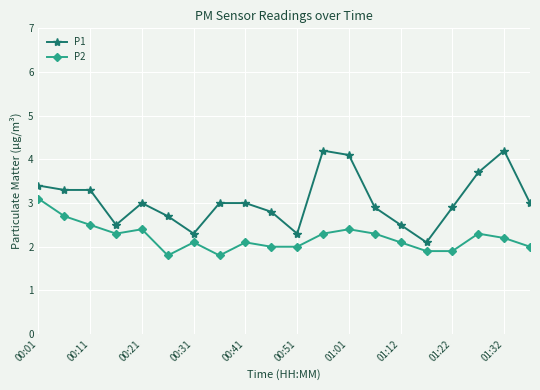

List the series in order of their peak value, lowest first.

P2, P1